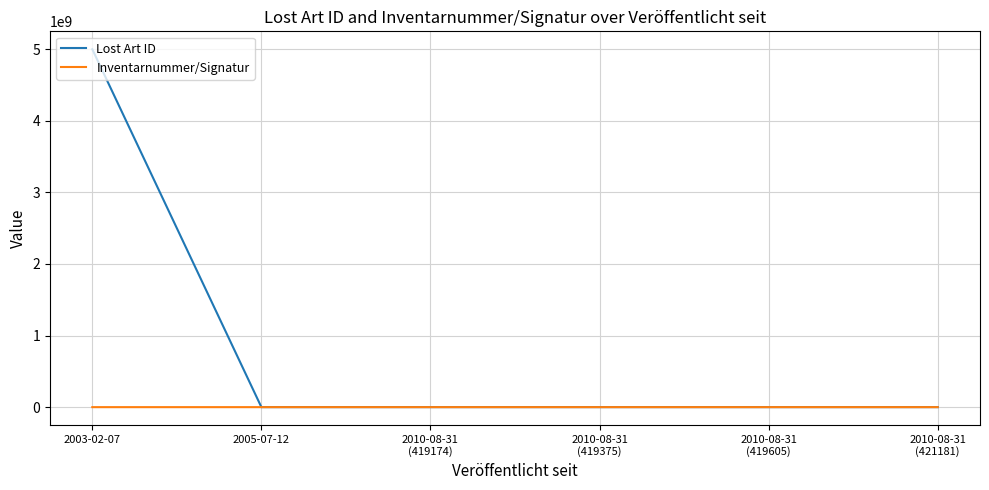

What is the maximum value shown in the chart?

5000001280